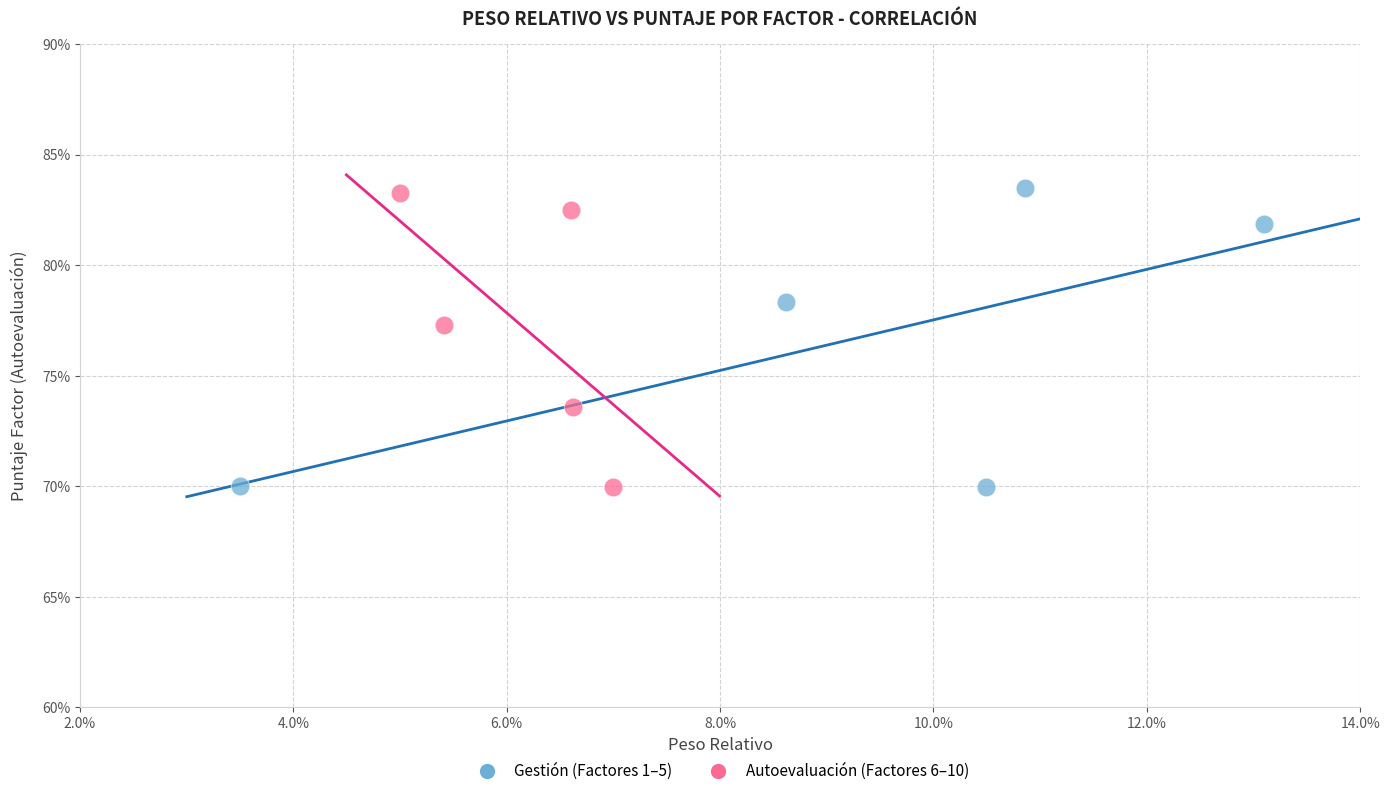

What are all the series names shown in the legend?

Gestión (Factores 1–5), Autoevaluación (Factores 6–10)